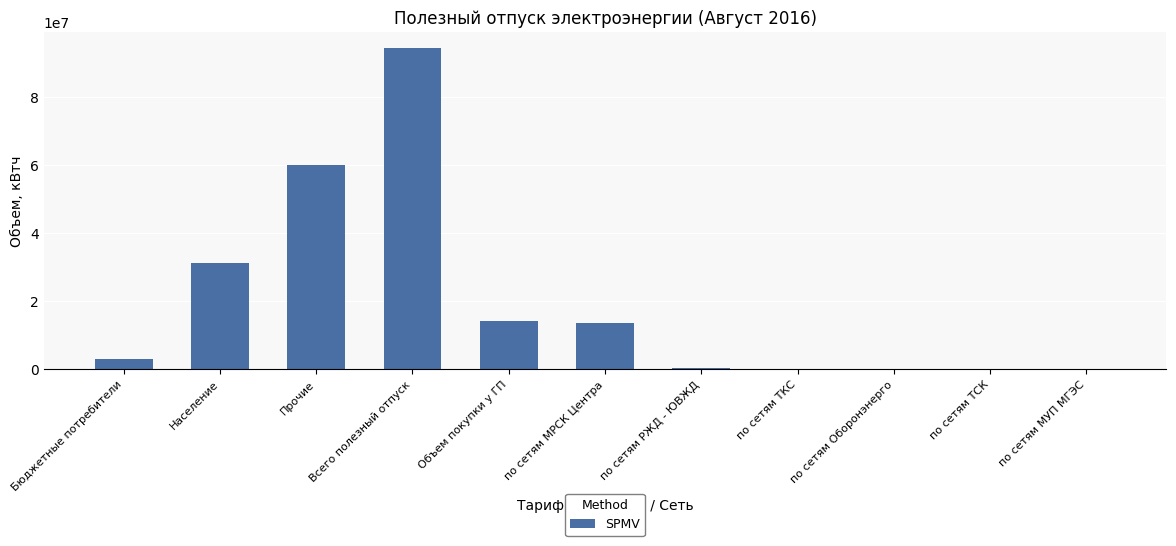

What is the difference between the values at по сетям Оборонэнерго and Всего полезный отпуск?

94286793